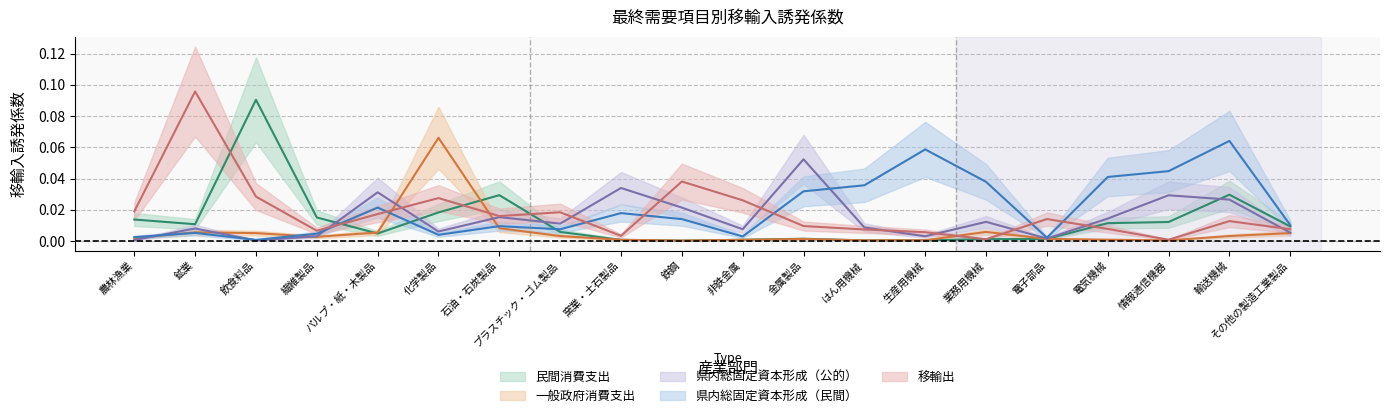

What is the label of the 15th point from the right?

化学製品